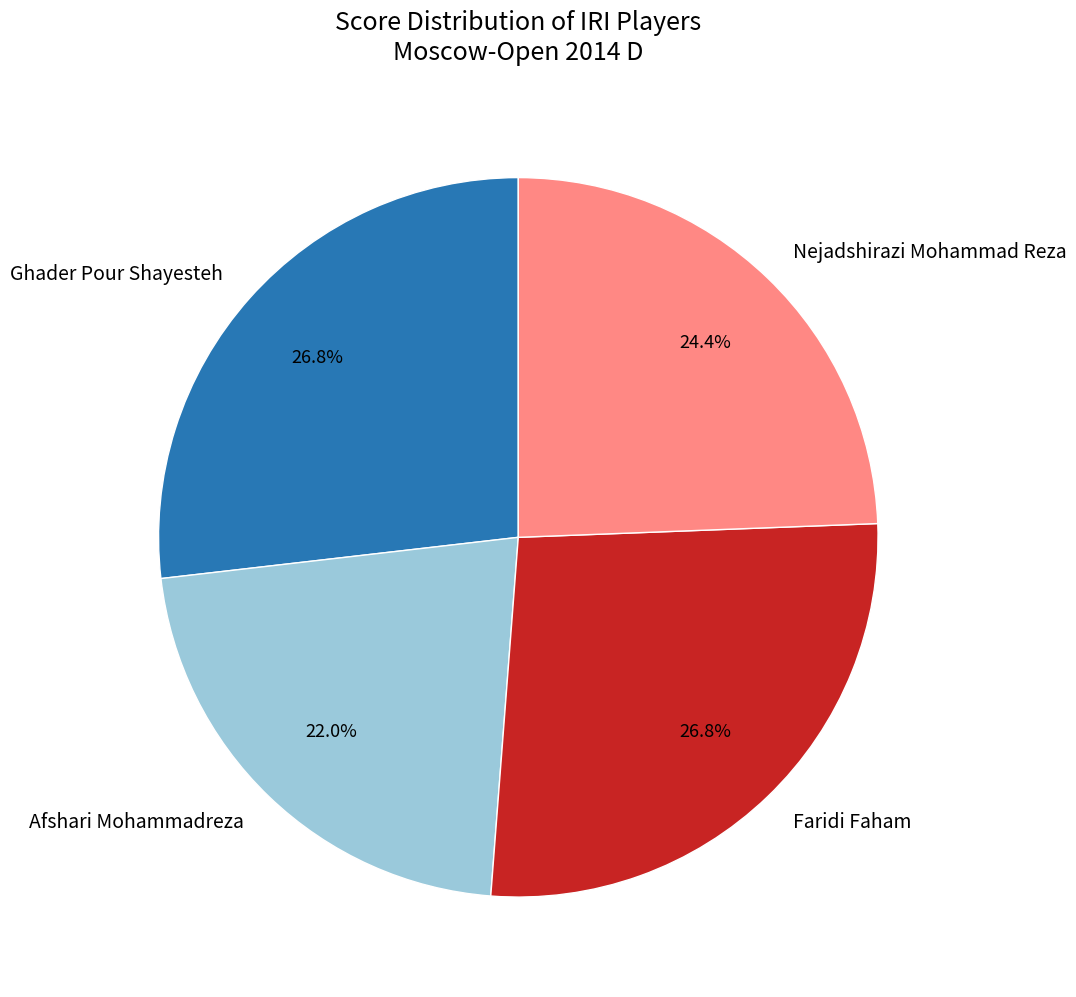

To the nearest percent, what percentage of the pie is Nejadshirazi Mohammad Reza?

24%